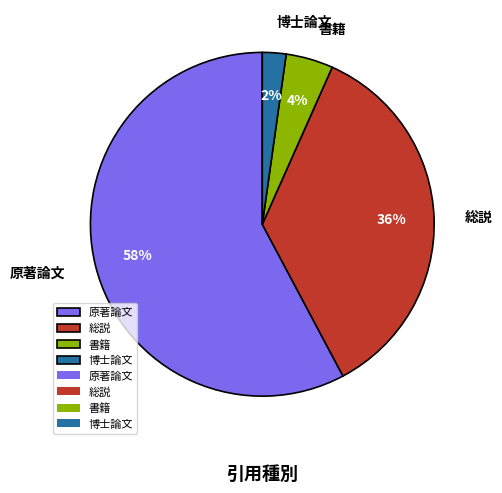

To the nearest percent, what is the difference between the 総説 and 原著論文 slice percentages?

22%